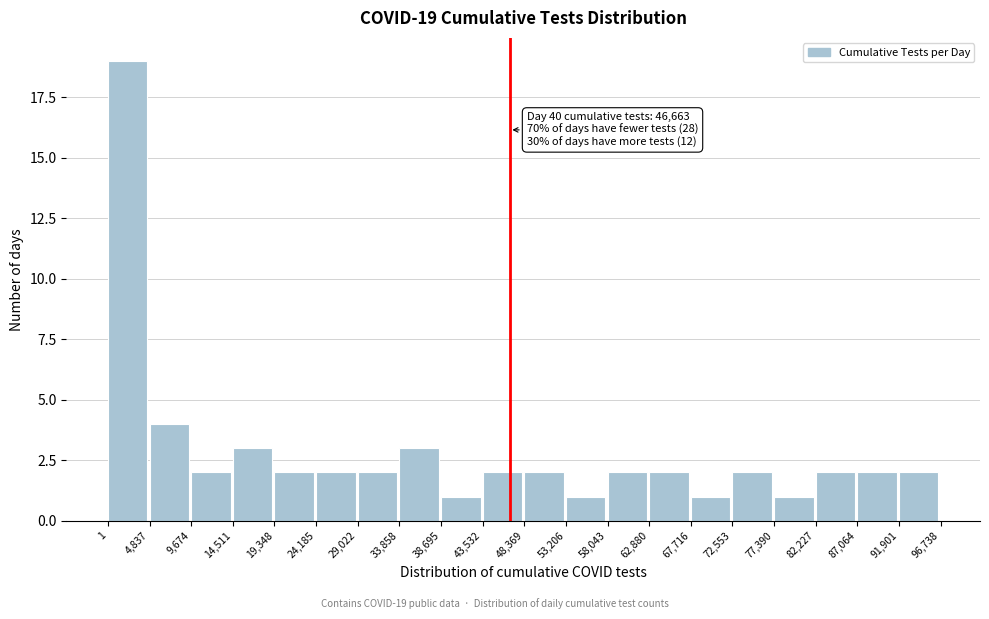

Which range on the x-axis has the tallest bar?

1 to 4,837